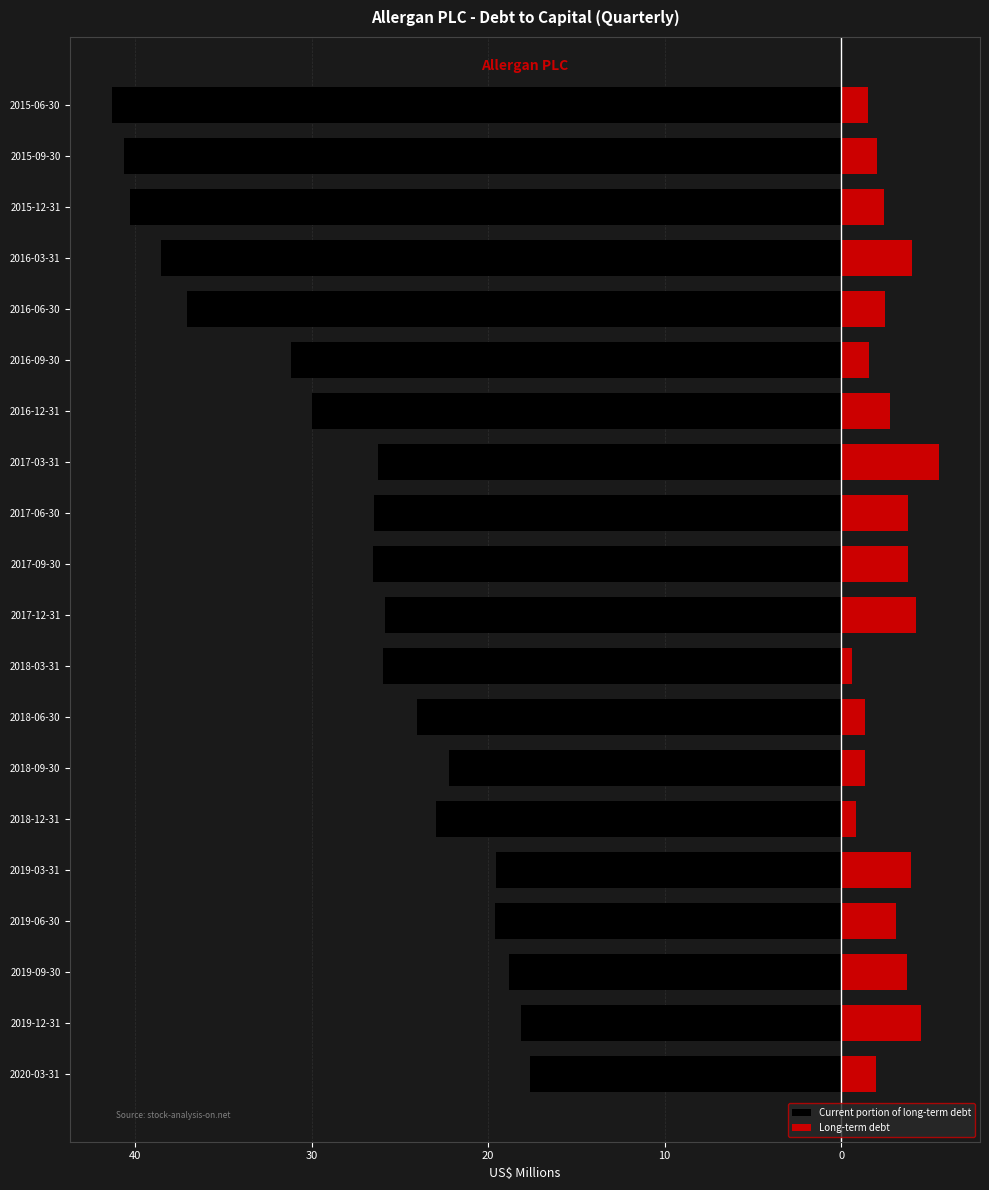

At how many categories does at least one series exceed -12?

20